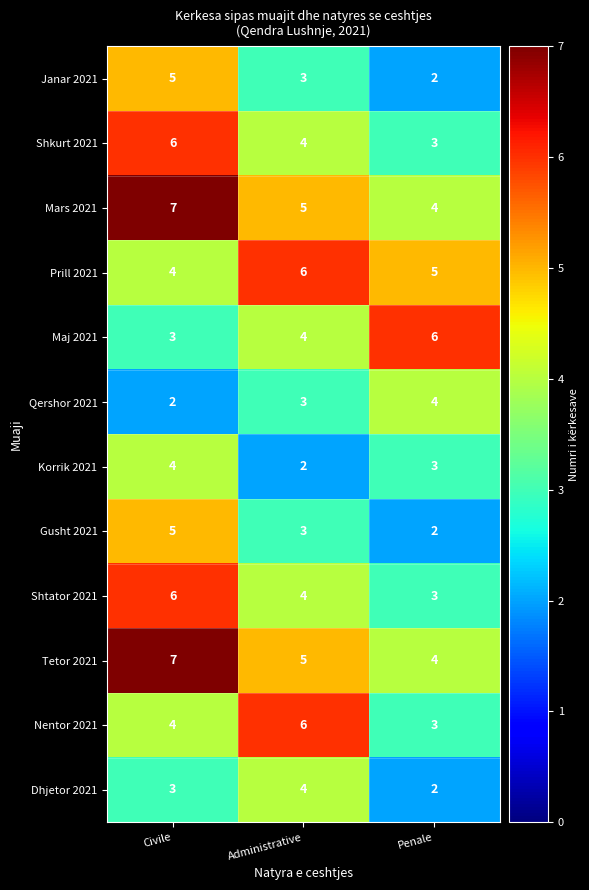

The Gusht 2021 series shows 2 at Administrative. True or false?

False